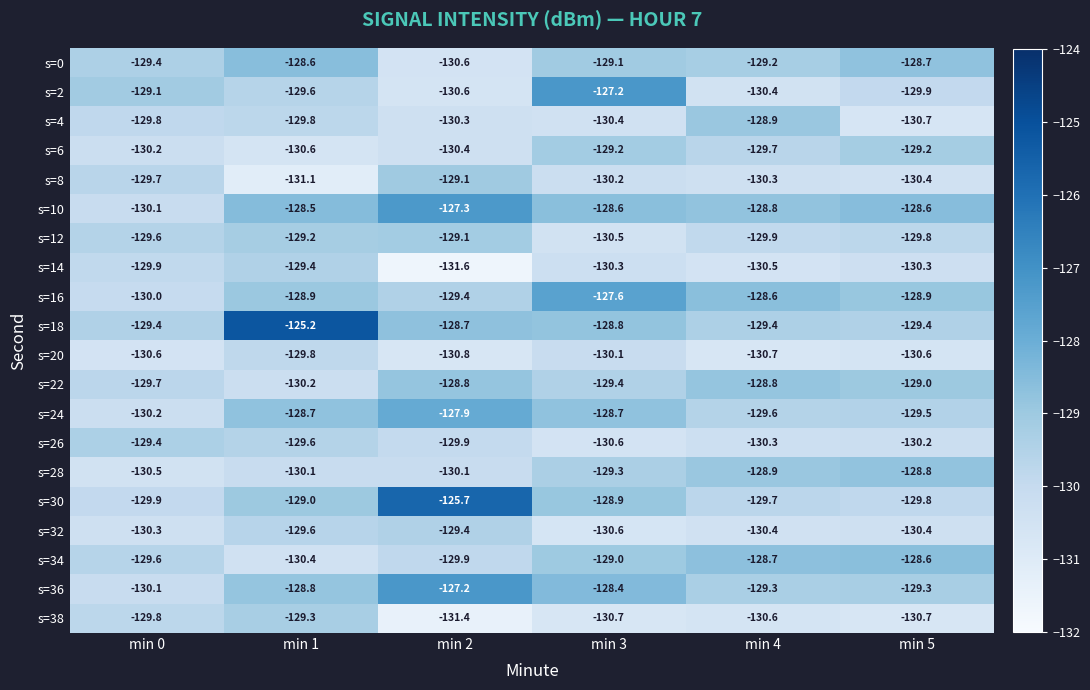

Count the s=6 values in the range -130 to -129.

3